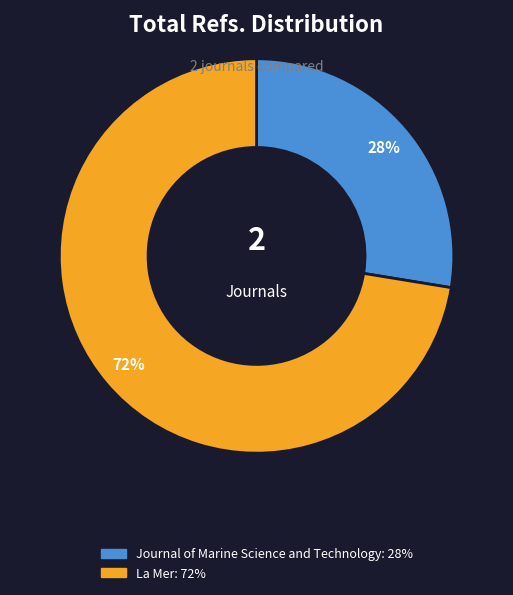

To the nearest percent, what percentage of the pie is Journal of Marine Science and Technology?

28%